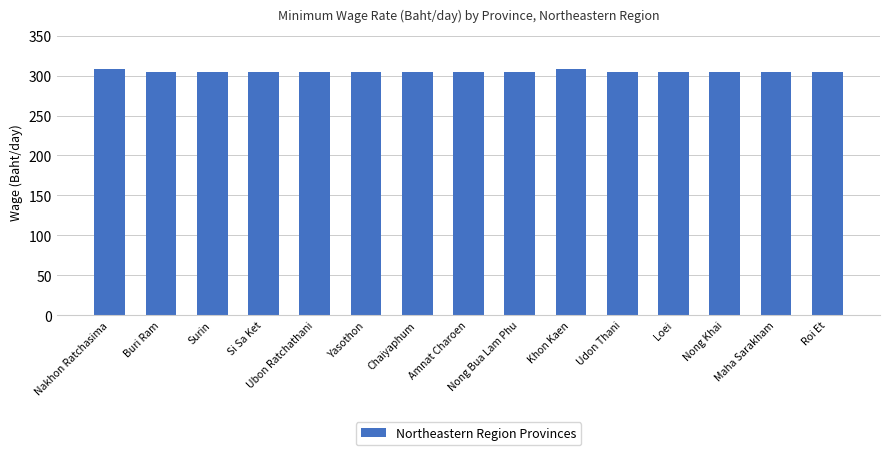

What value does the data have at Buri Ram?

305